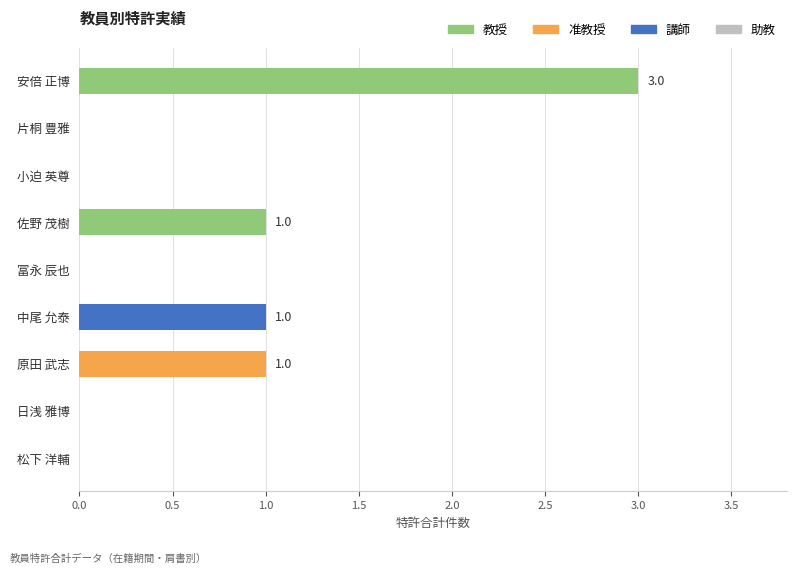

Which has a higher value, 原田 武志 or 日浅 雅博?

原田 武志